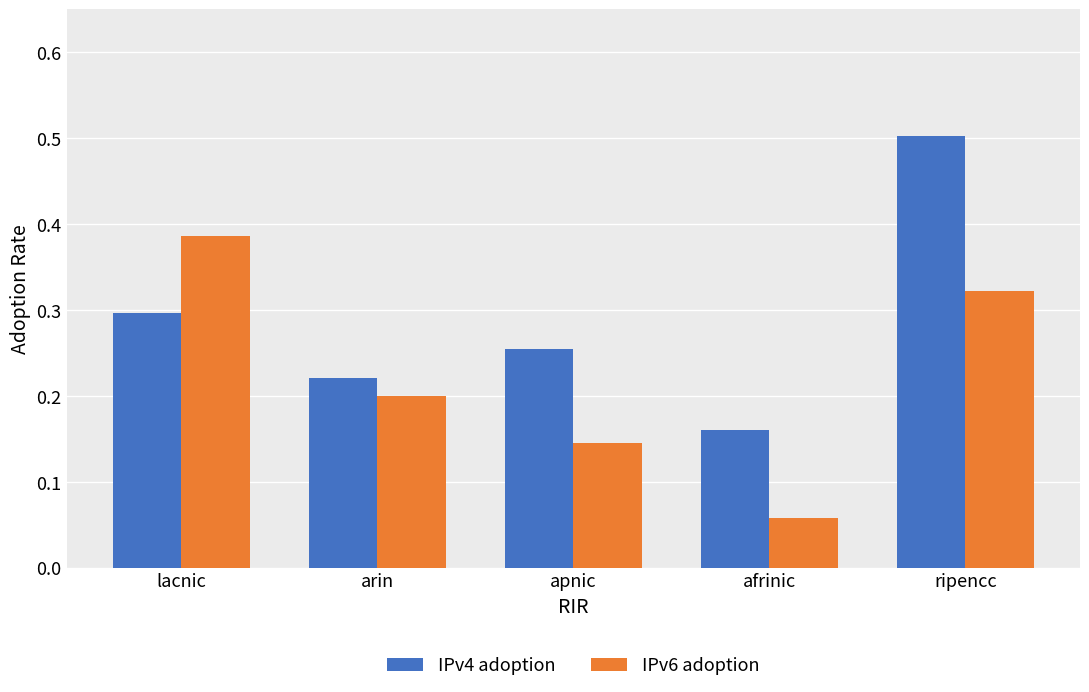

Which series changed the most between lacnic and arin?

IPv6 adoption